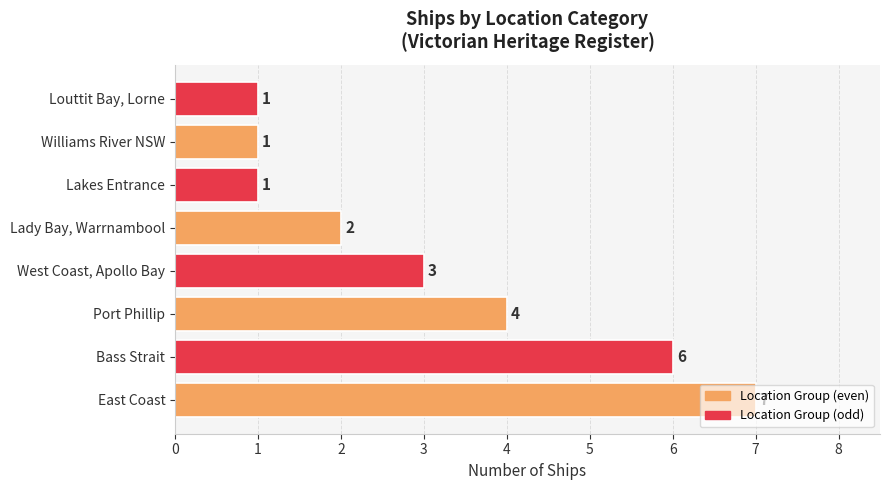

How many values are between 1 and 6?

7